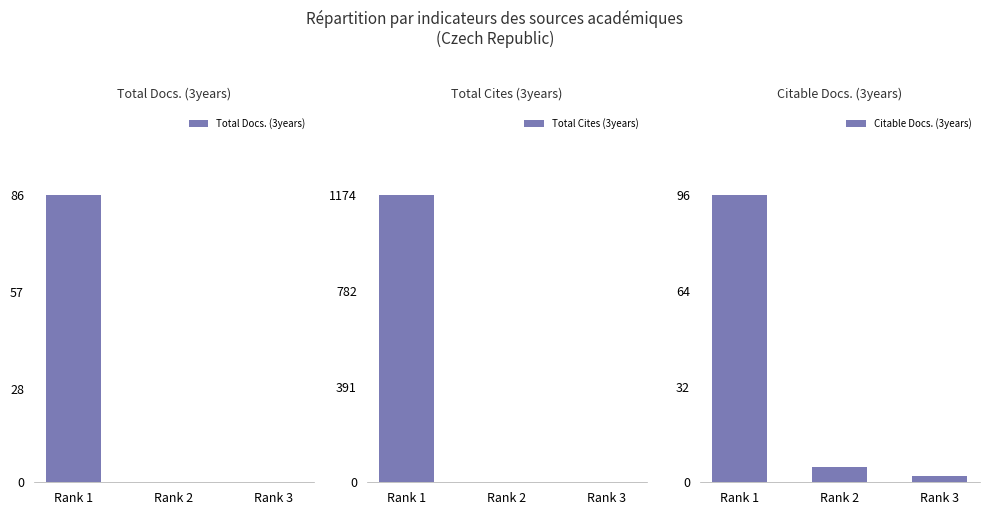

Does the chart contain any negative values?

No